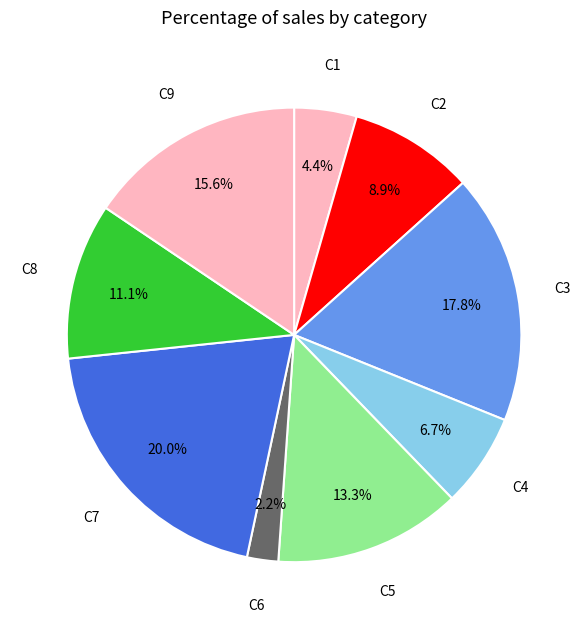

What percentage is NOT represented by C4?

93.3%